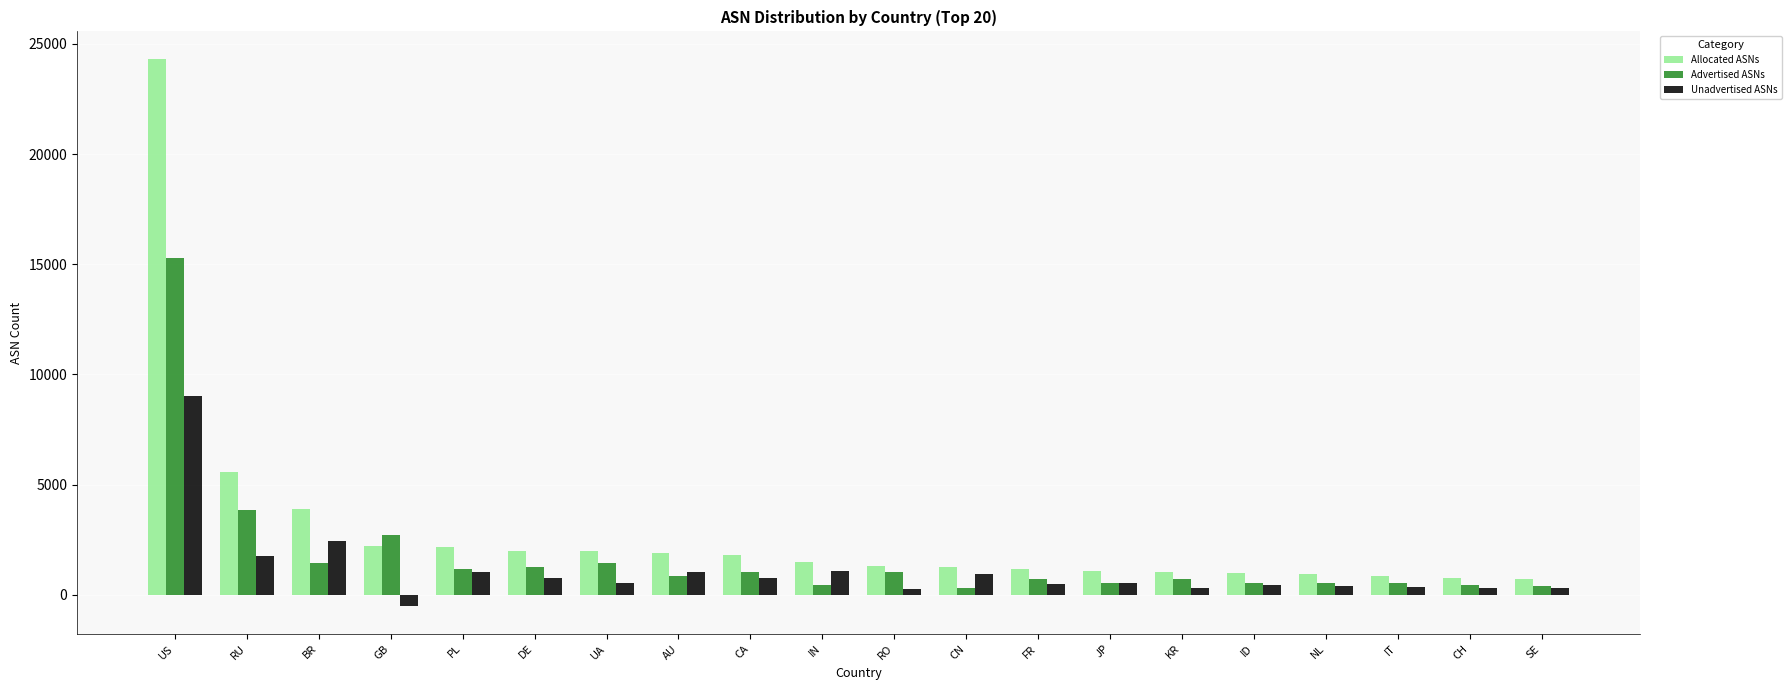

Rank the series by their maximum value, from lowest to highest.

Unadvertised ASNs, Advertised ASNs, Allocated ASNs